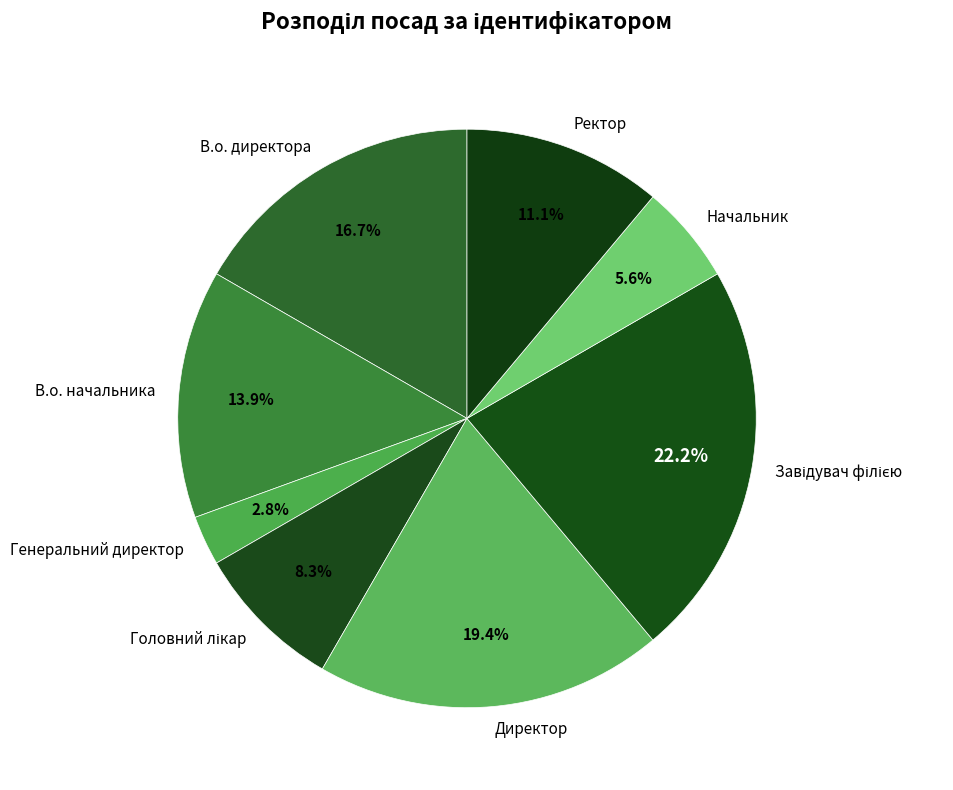

Is there a majority slice in this chart?

No